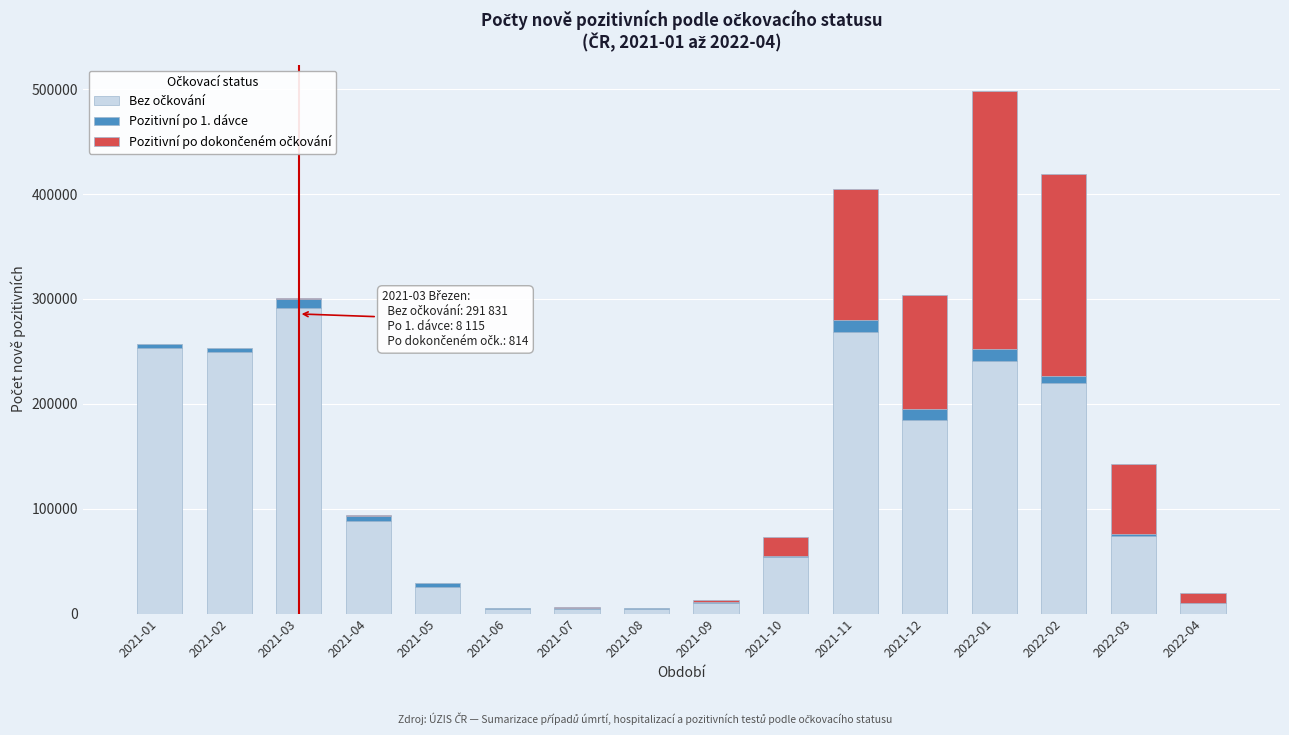

At which category is the sum across all series the highest?

2022-01